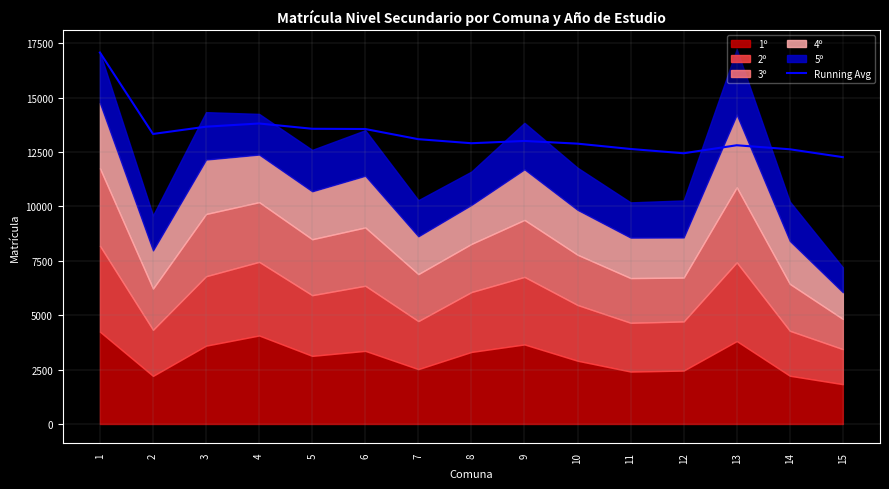

What is the value of the 4th point from the left?

13806.5